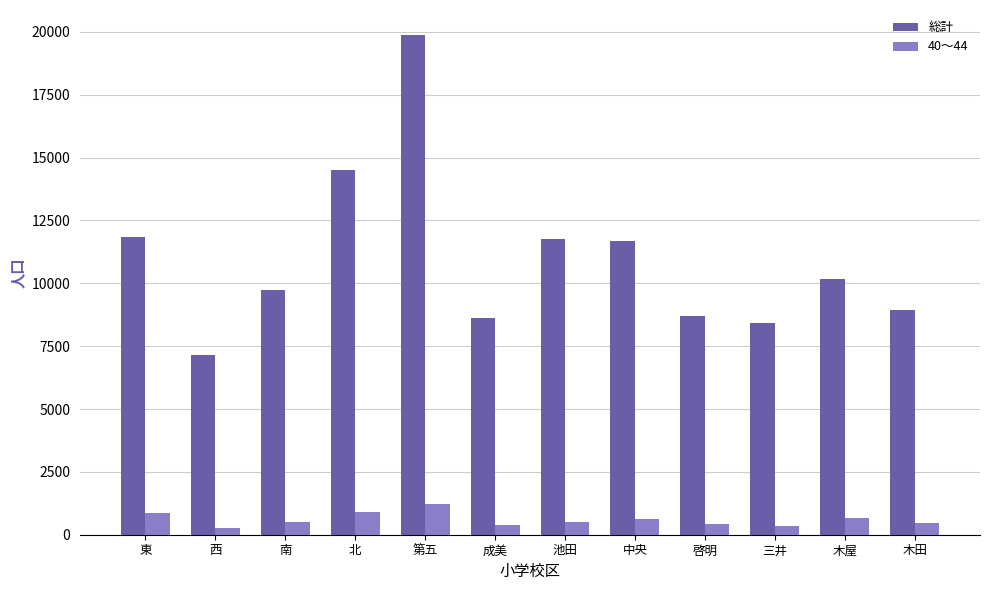

Which series has the largest total across all categories?

総計